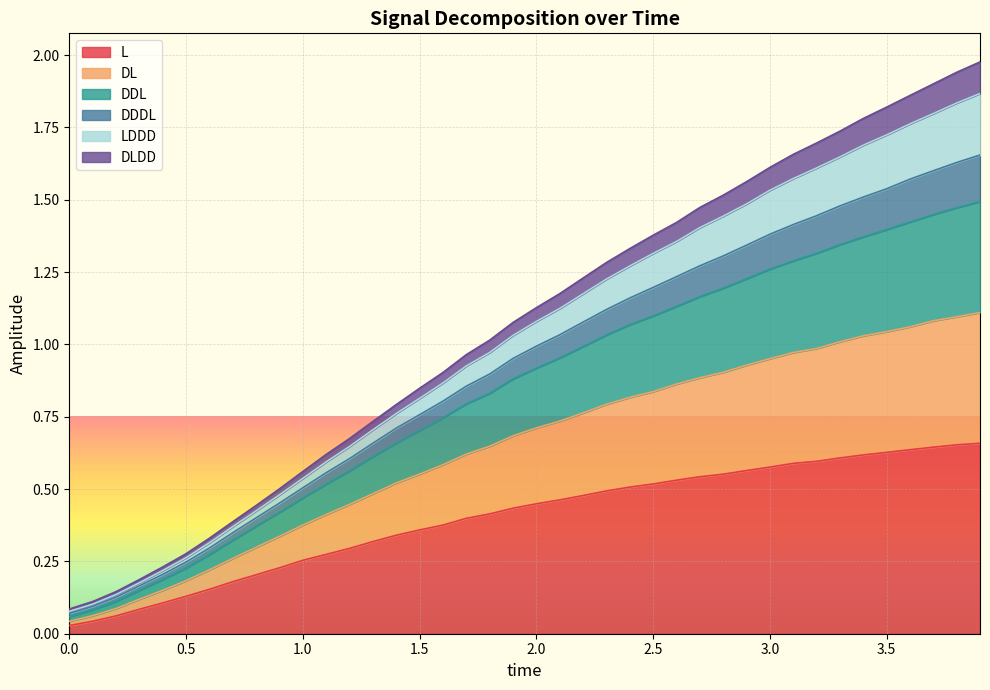

What are all the series names shown in the legend?

L, DL, DDL, DDDL, LDDD, DLDD